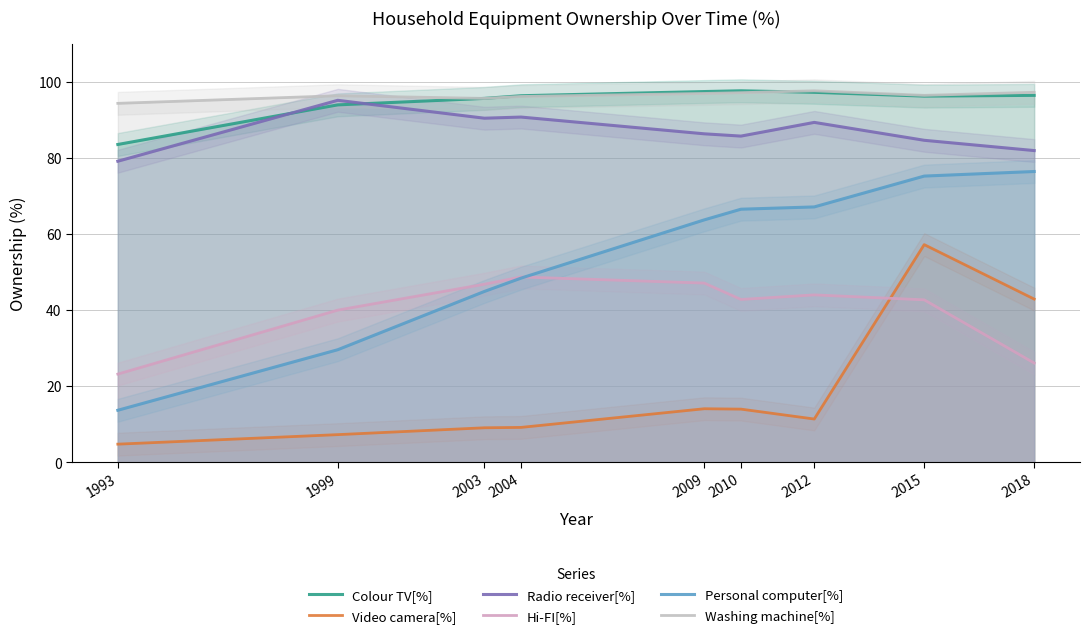

What is the value of the Washing machine[%] point at the 8th from the left?

96.4